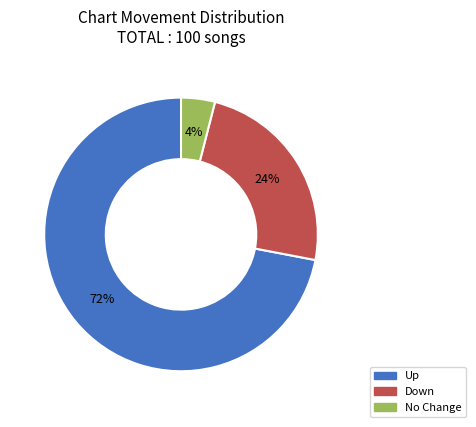

Is the sum of Down and Up greater than half?

Yes